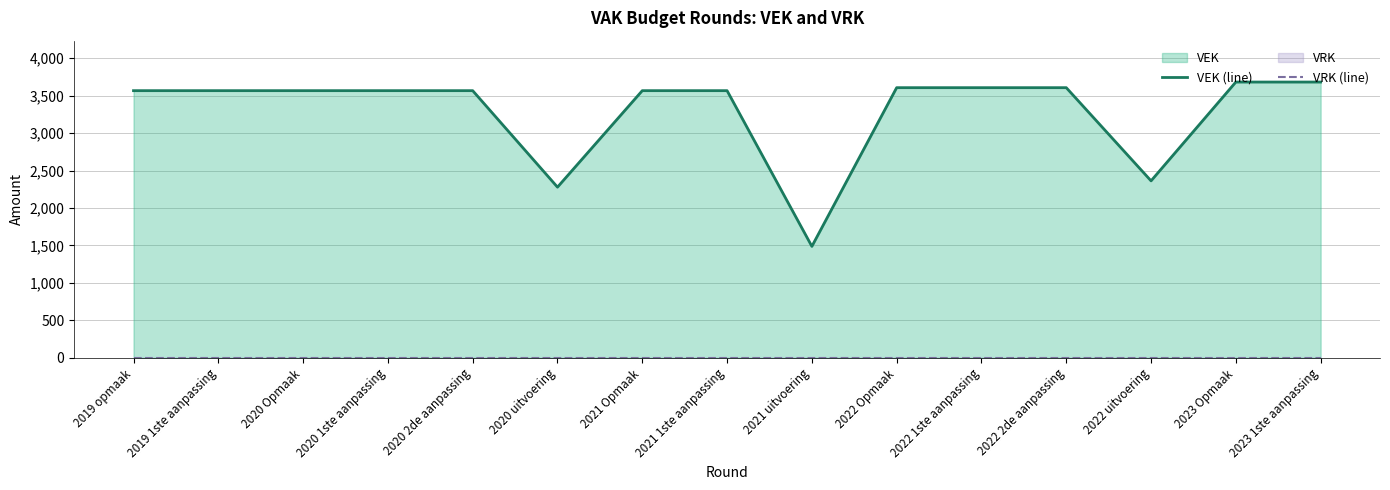

What is the label of the 15th point from the left?

2023 1ste aanpassing